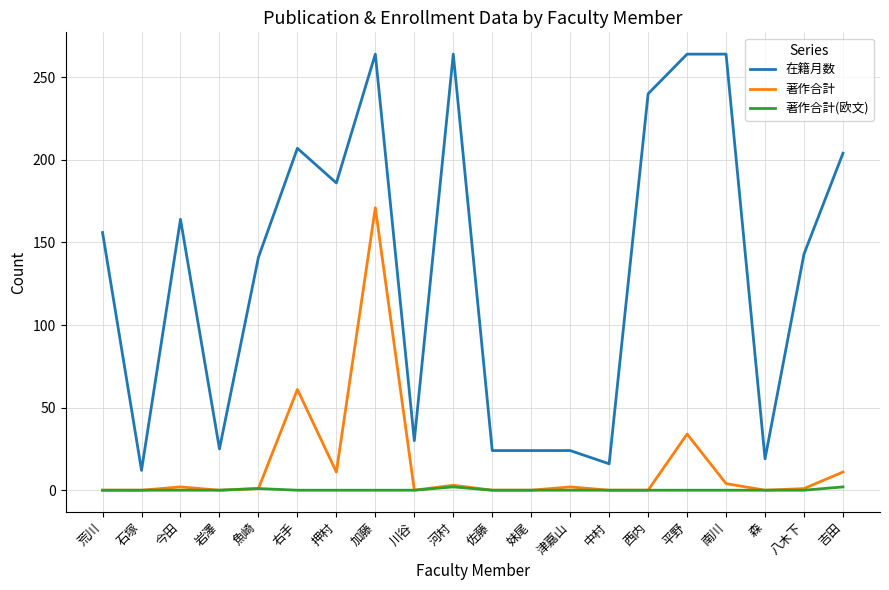

Is it true that 在籍月数 equals 181 at 加藤?

False